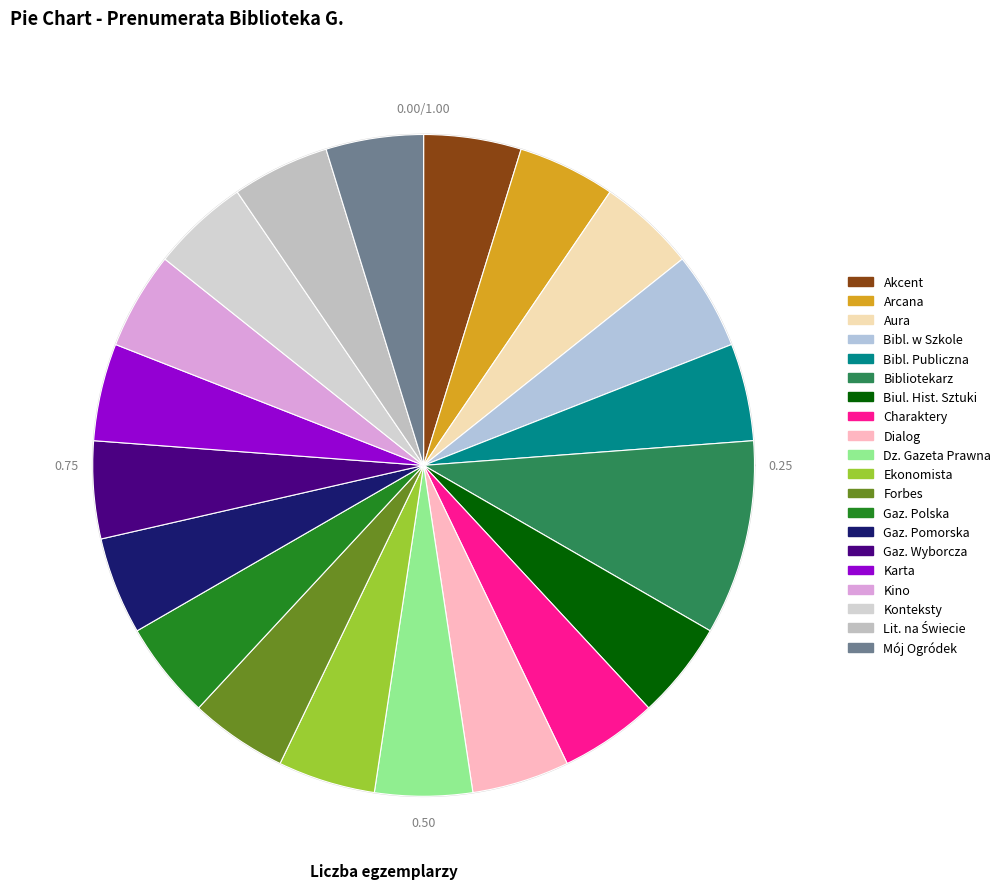

Combined, do Aura and Gazeta Polska account for over 50%?

No